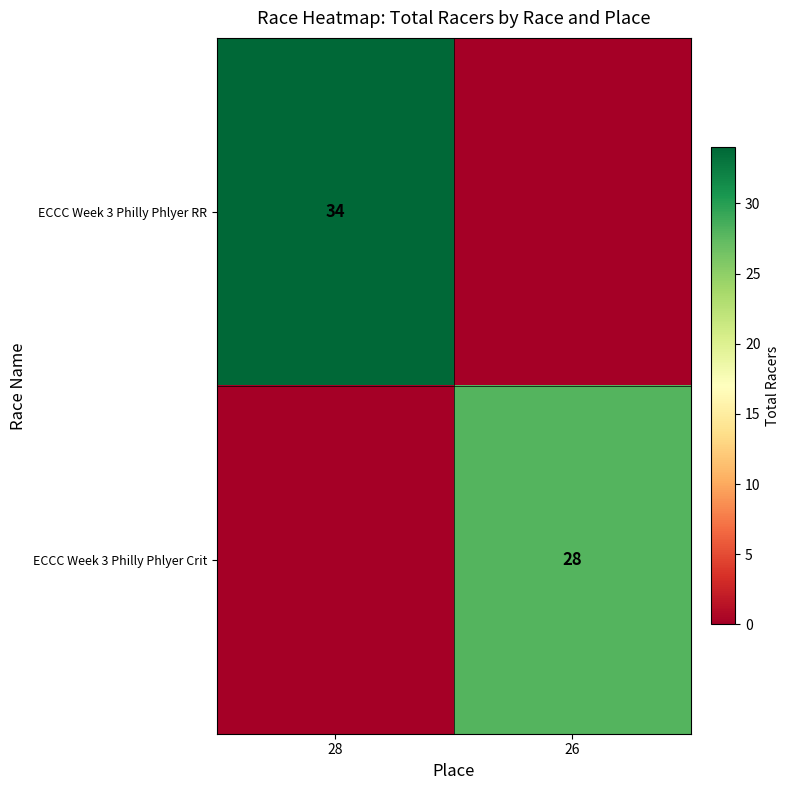

What is the total value across all series at 26?

28